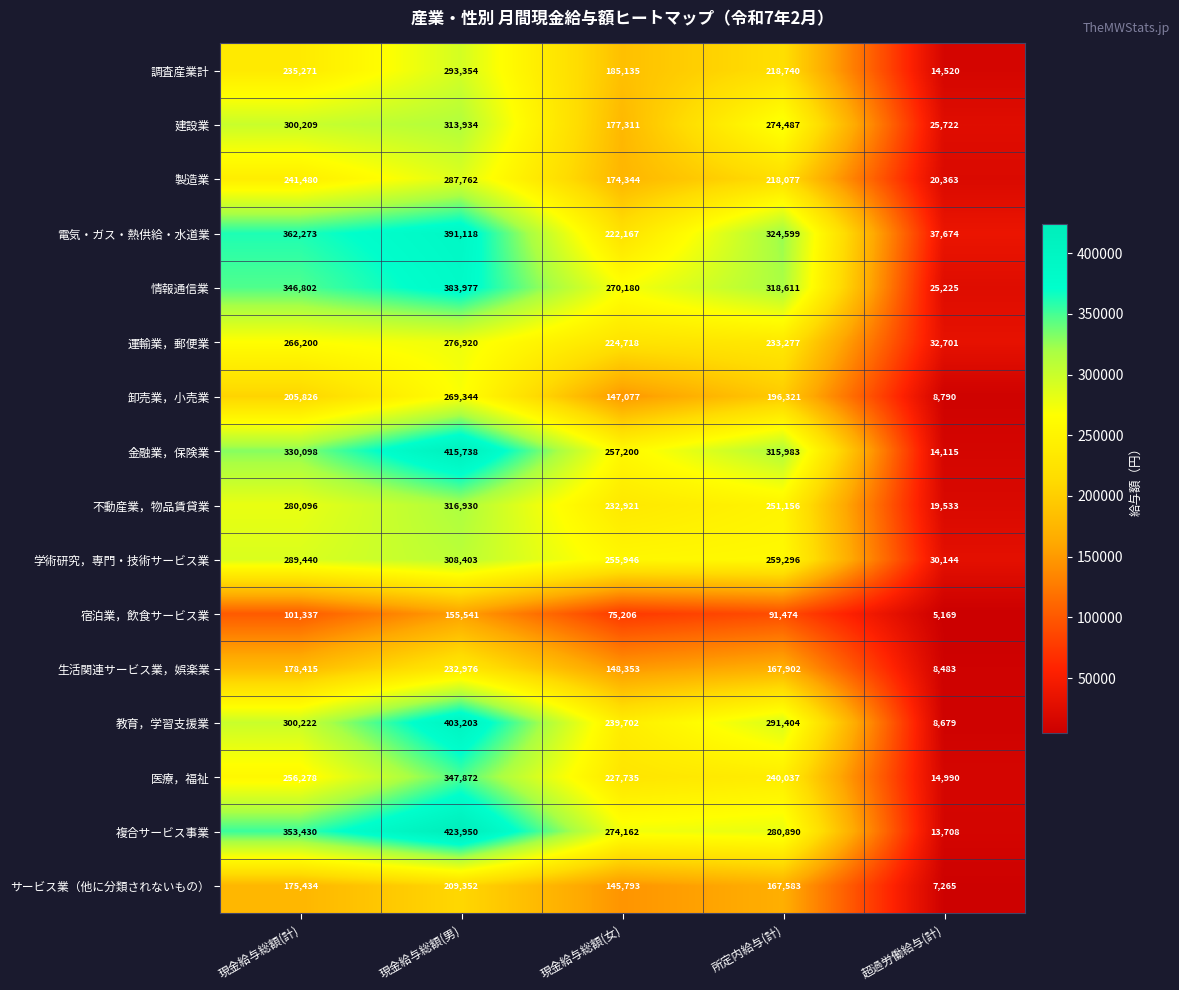

What is the smallest value displayed?

5169